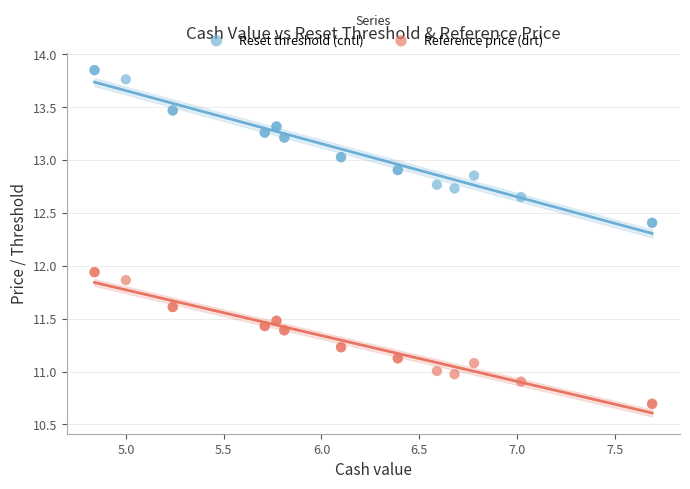

Which series contains the highest Y value?

Reset threshold (cntl)